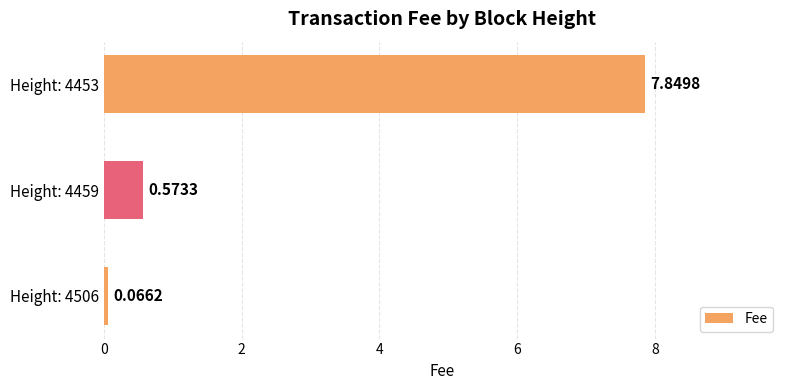

List the labels in order of value, largest first.

Height: 4453, Height: 4459, Height: 4506